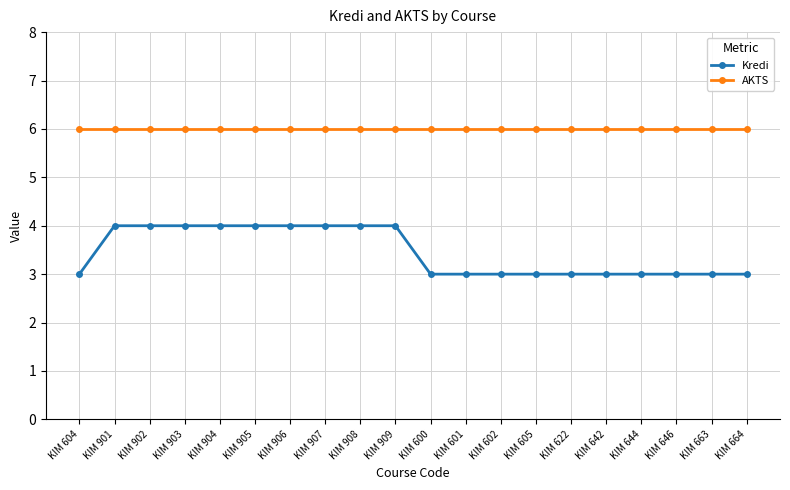

Which series changed the most between KIM 905 and KIM 600?

Kredi